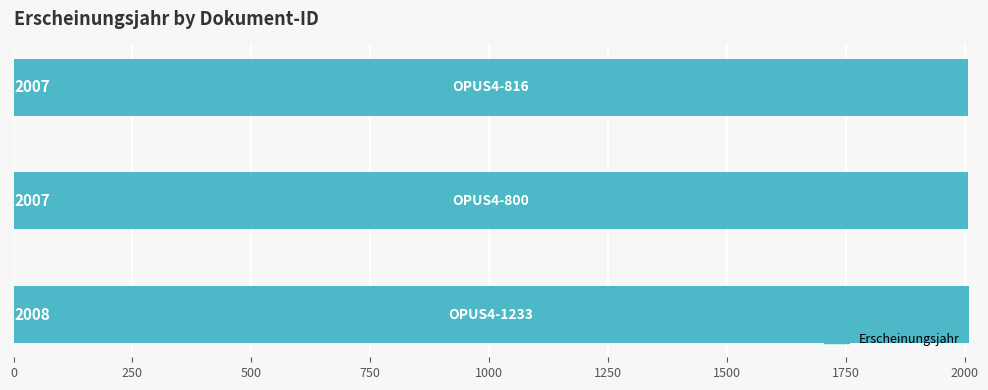

How many distinct data groups are displayed?

1